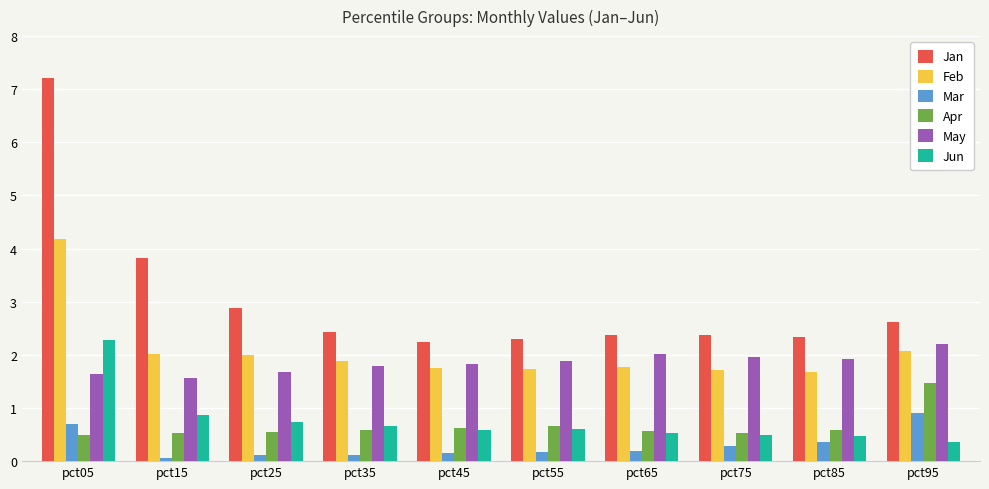

Rank the series at pct15 from highest to lowest value.

Jan, Feb, May, Jun, Apr, Mar